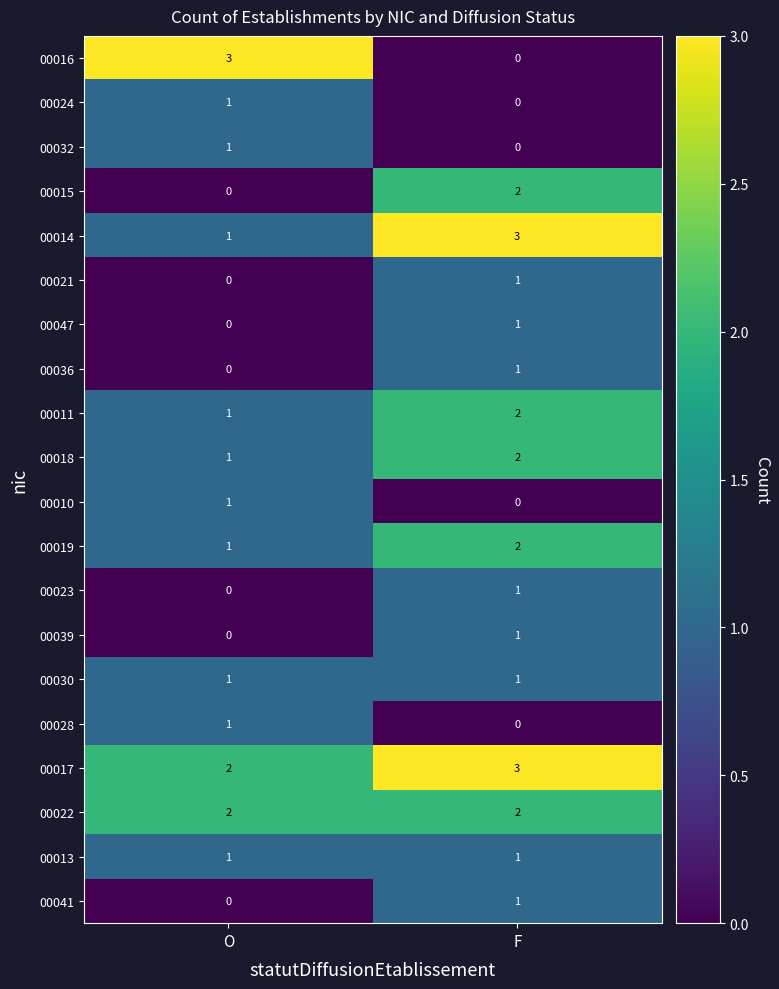

At how many categories does at least one series exceed 1?

2